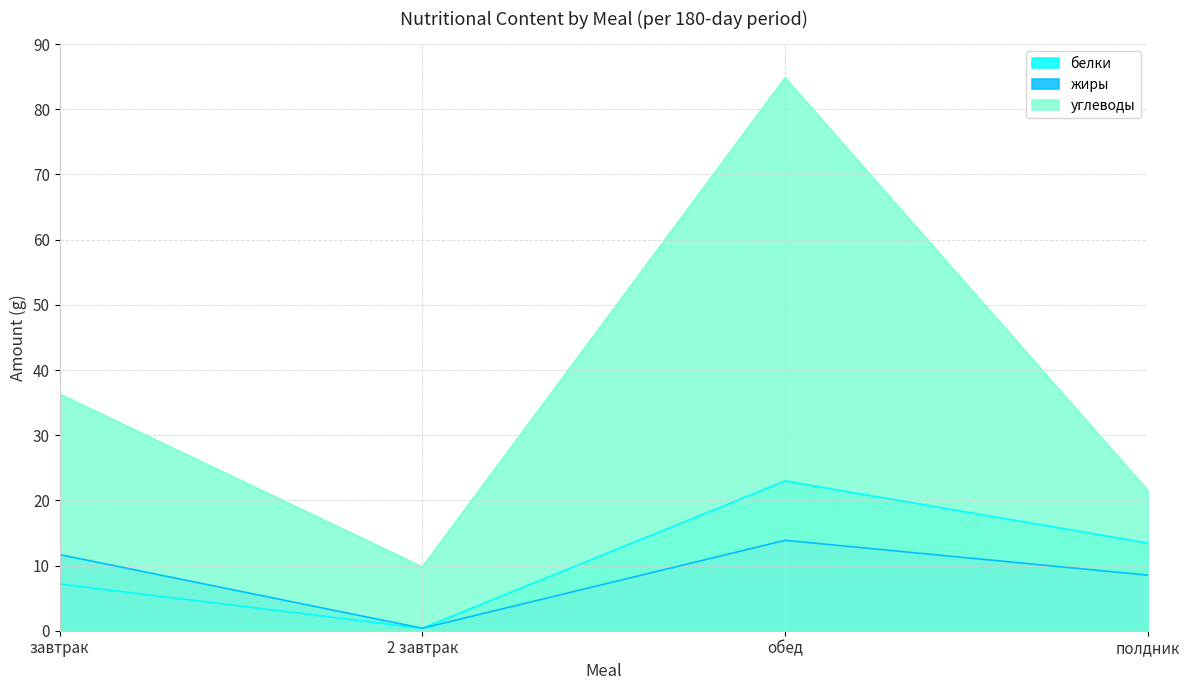

True or false: белки and жиры cross at least once.

False